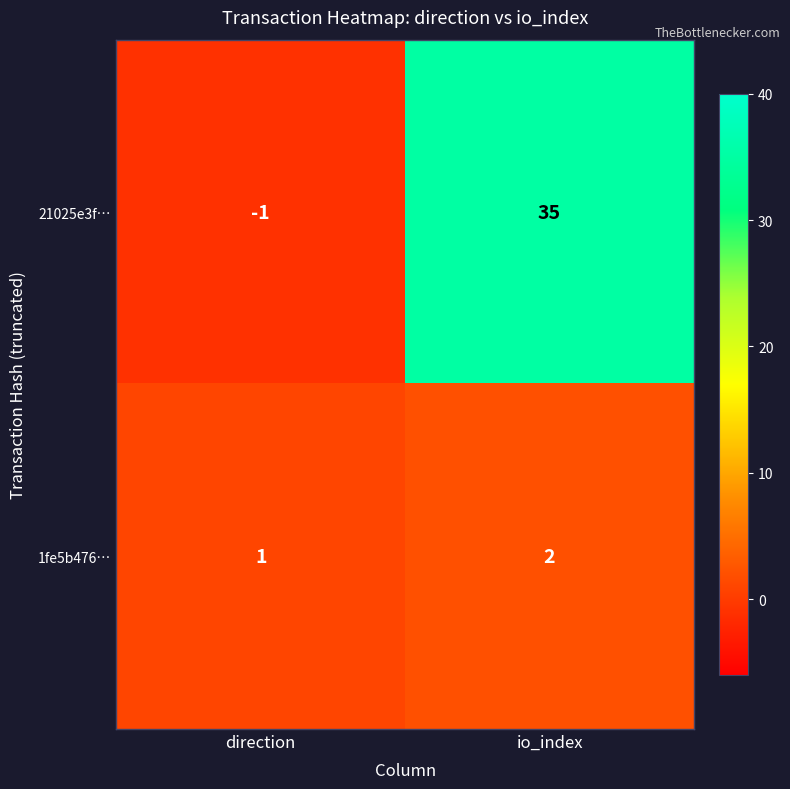

Which series has the largest total across all categories?

21025e3f…